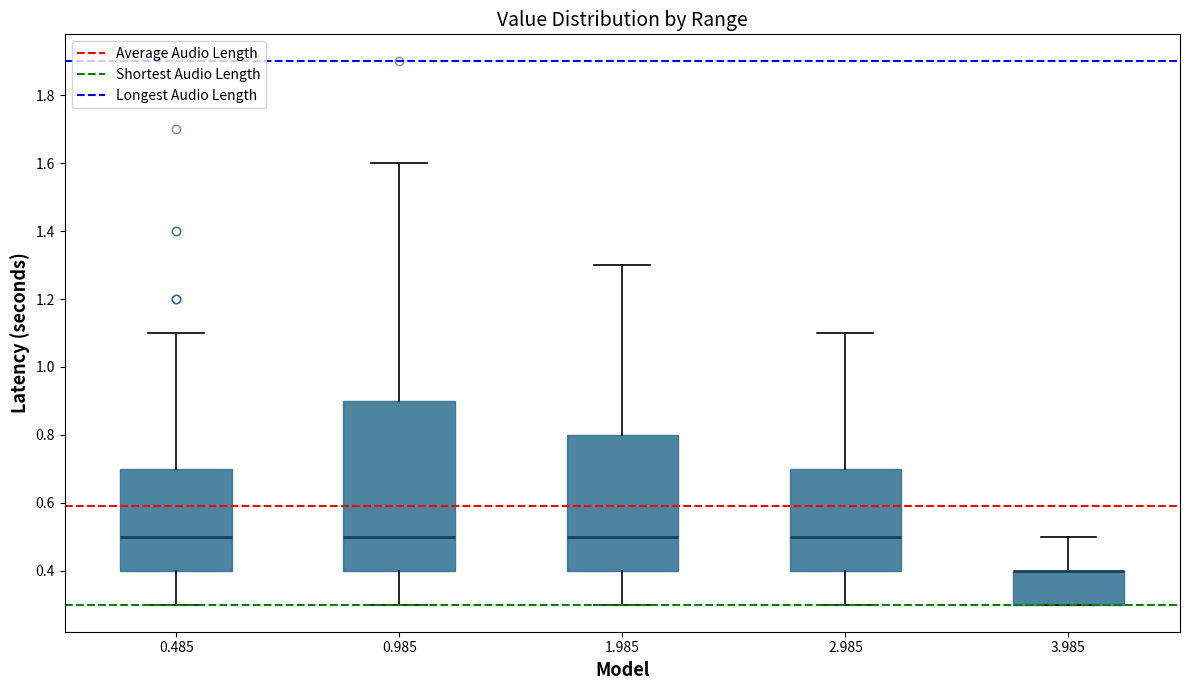

Reading left to right, read every box against the y-axis: the position of its median line, the range the box covers, and the ends of its whiskers. The values are not printed on the chart, so give them approximately, as read against the axis.

0.485: median 0.5, box 0.4 to 0.7, whiskers 0.3 to 1.1
0.985: median 0.5, box 0.4 to 0.9, whiskers 0.3 to 1.6
1.985: median 0.5, box 0.4 to 0.8, whiskers 0.3 to 1.3
2.985: median 0.5, box 0.4 to 0.7, whiskers 0.3 to 1.1
3.985: median 0.4 (drawn on the box's upper edge), box 0.3 to 0.4, whiskers 0.3 to 0.5